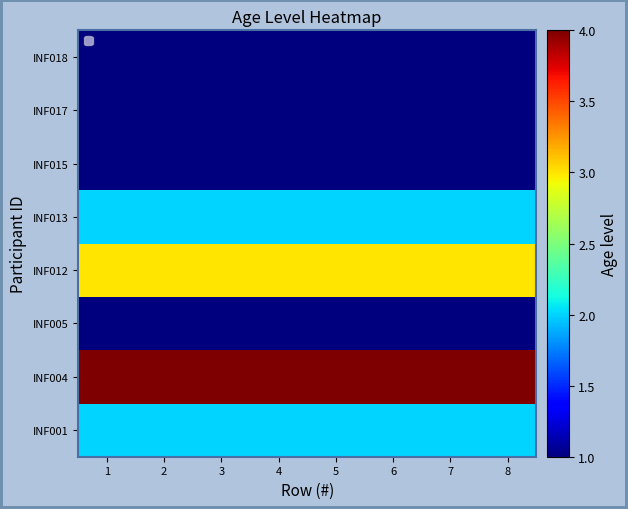

At which category does the chart reach its peak across all series?

1